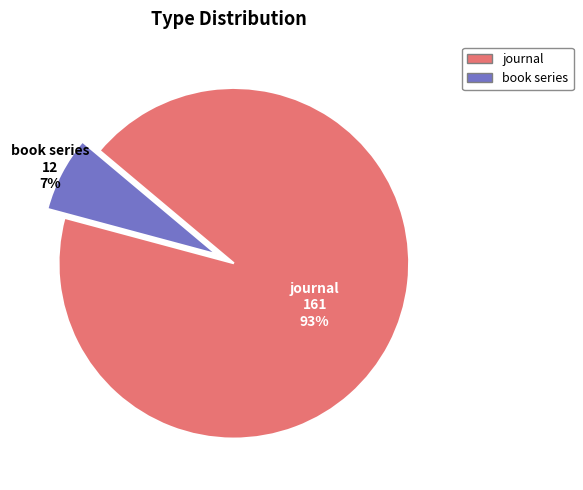

To the nearest percent, what is the average slice percentage?

50%